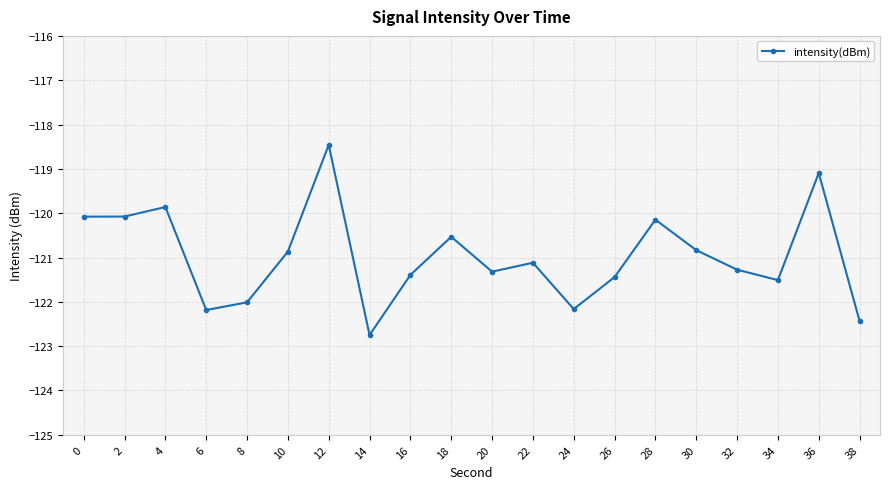

How many interior local peaks (higher than both neighbors) does the data have?

6